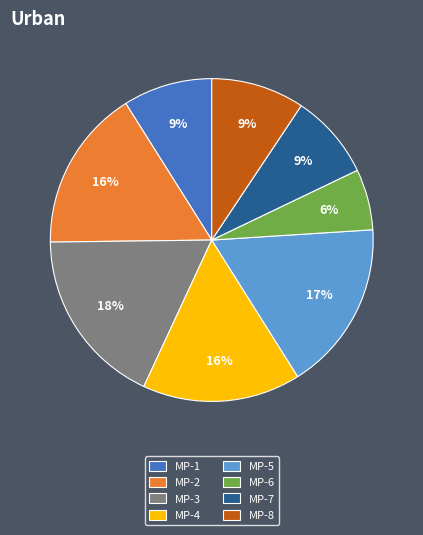

To the nearest percent, what portion does MP-4 represent?

16%